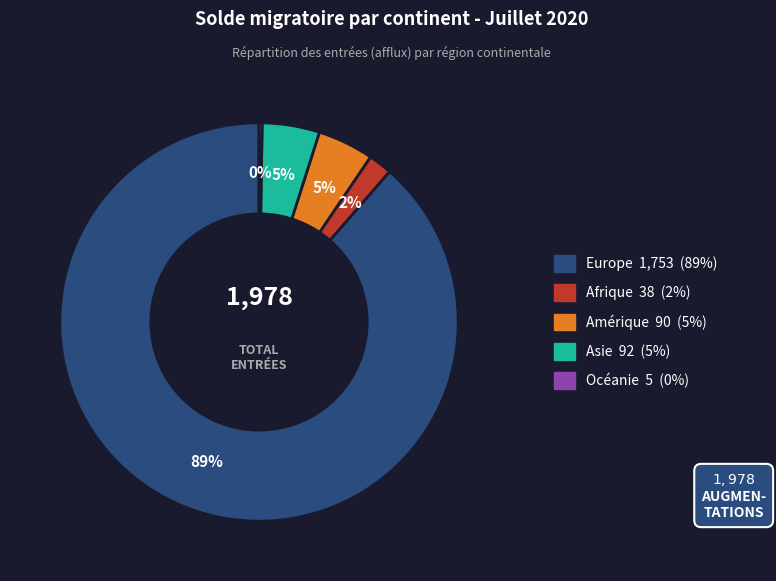

Which has a higher value, Asie or Afrique?

Asie